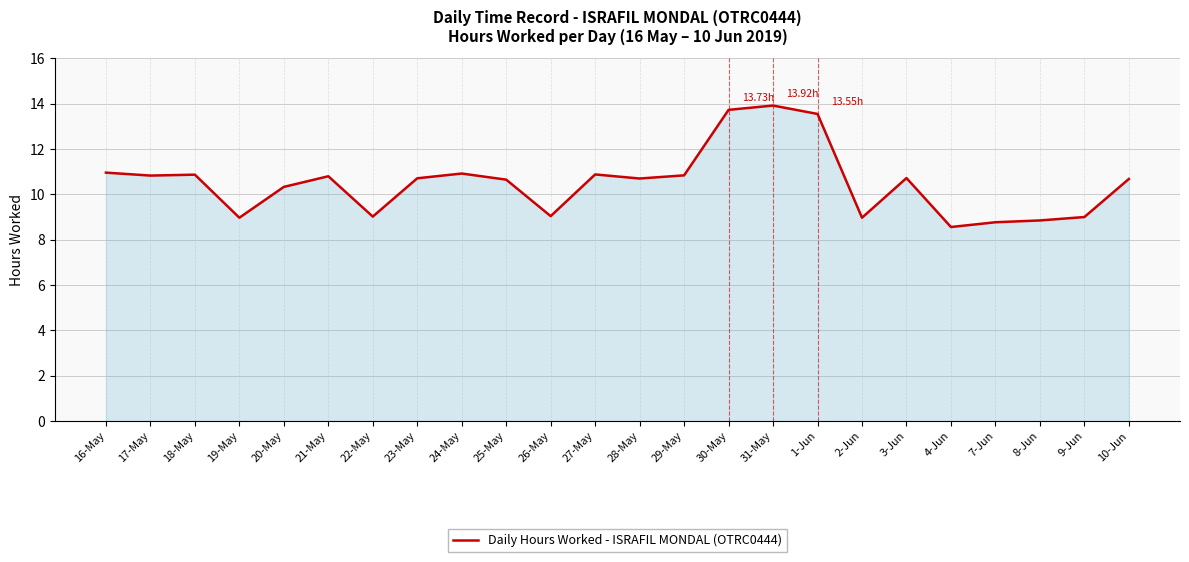

How many categories are shown in the chart?

24